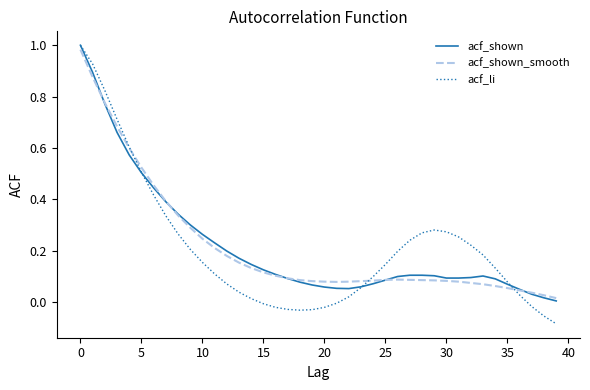

After their last crossing, which series has the higher values: acf_shown or acf_li?

acf_shown